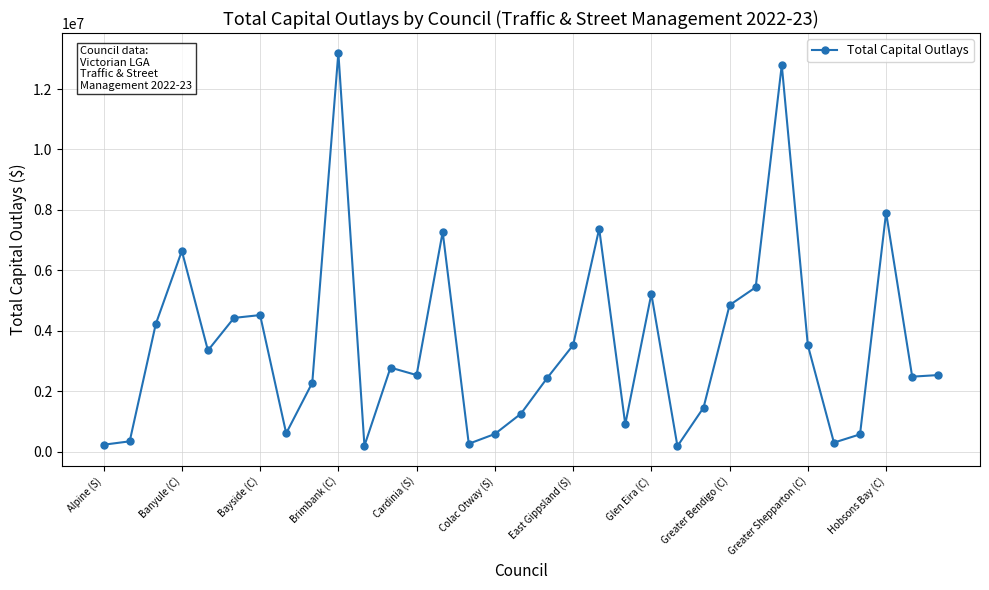

What is the average value?

3521467.2